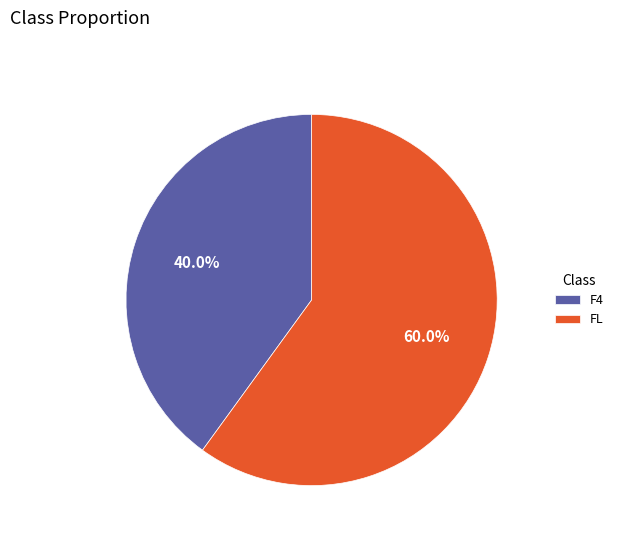

To the nearest percent, what is the average slice percentage?

50%